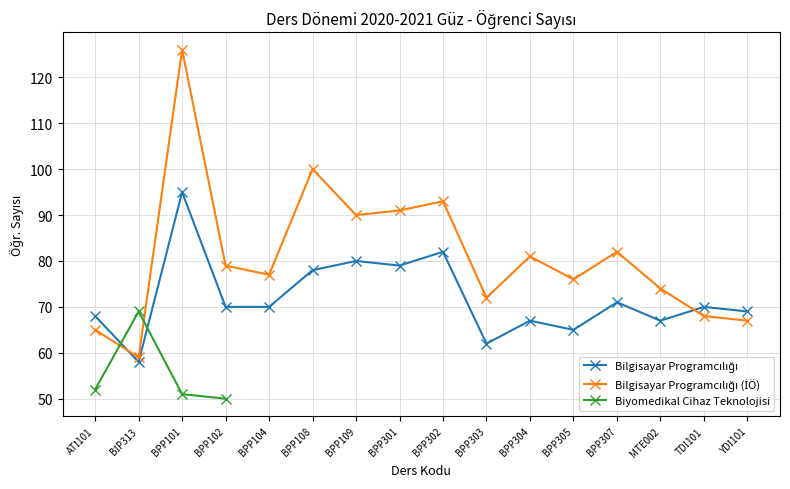

Between MTE002 and YDİ101, which is larger?

YDİ101